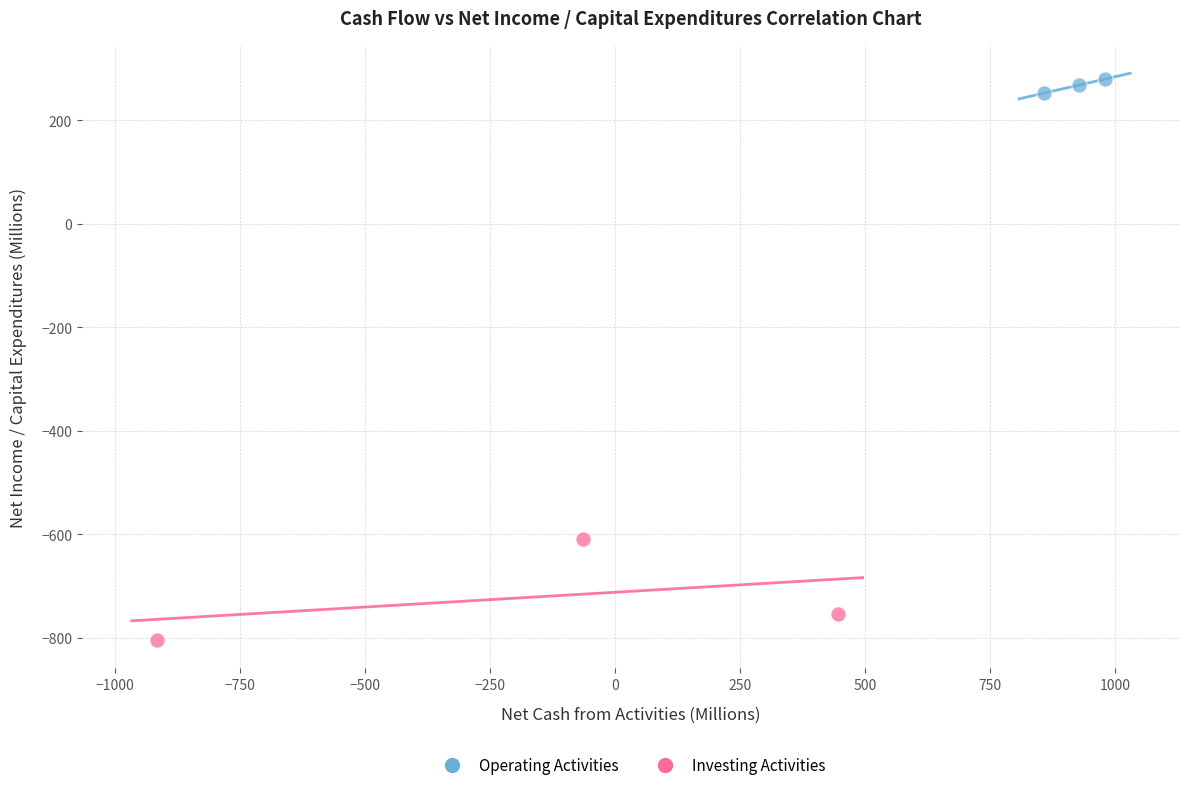

Which series reaches the minimum Y coordinate?

Investing Activities